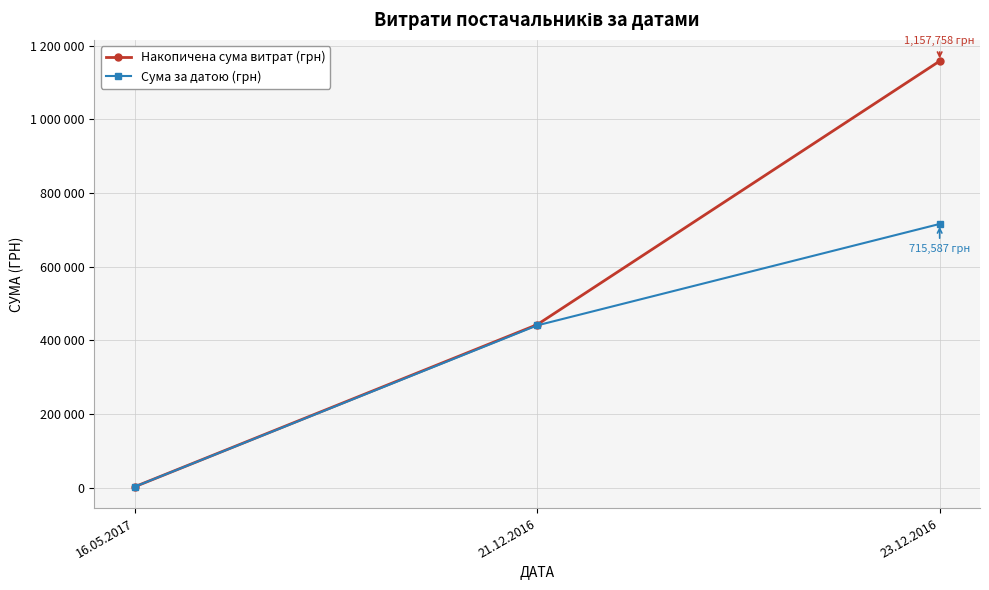

What are all the series names shown in the legend?

Накопичена сума витрат (грн), Сума за датою (грн)